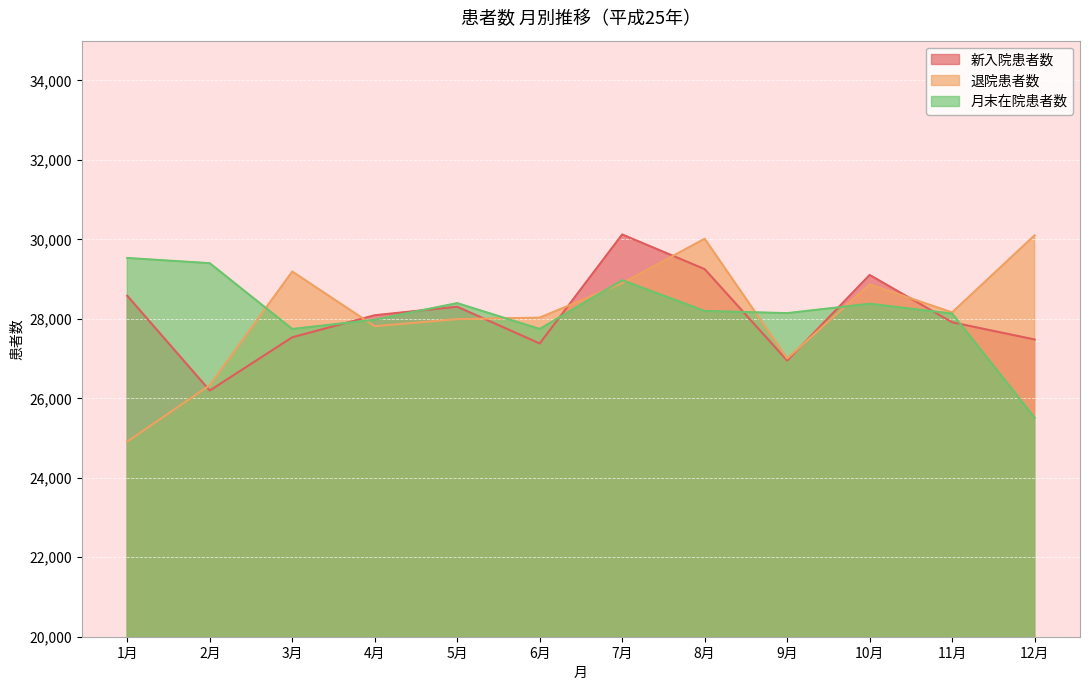

What is the label of the 5th point from the right?

8月